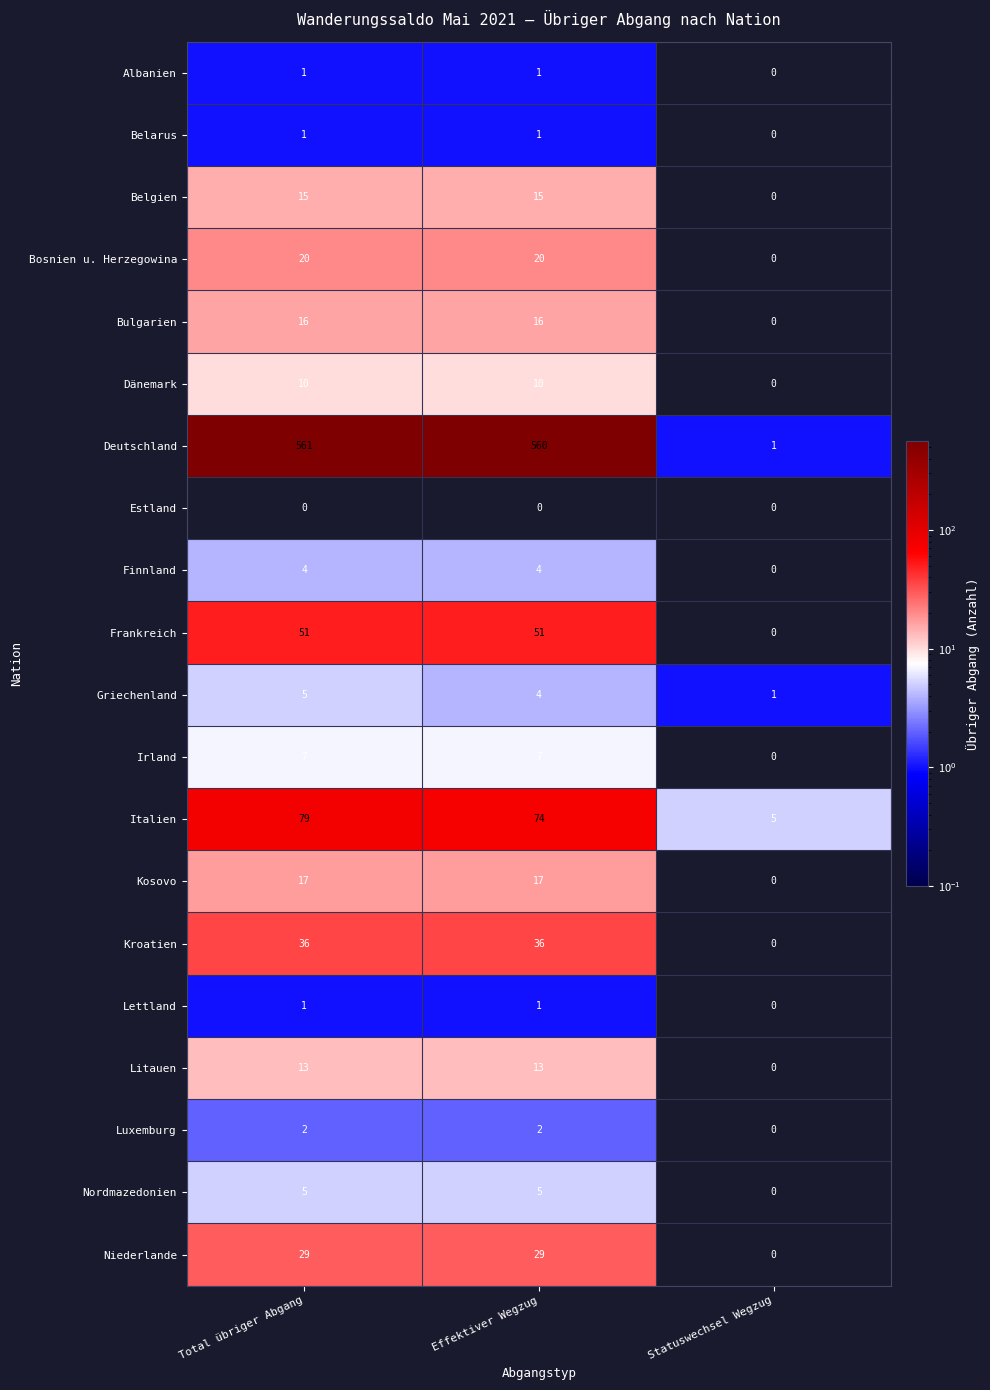

How many Belgien values are between 0 and 15?

3